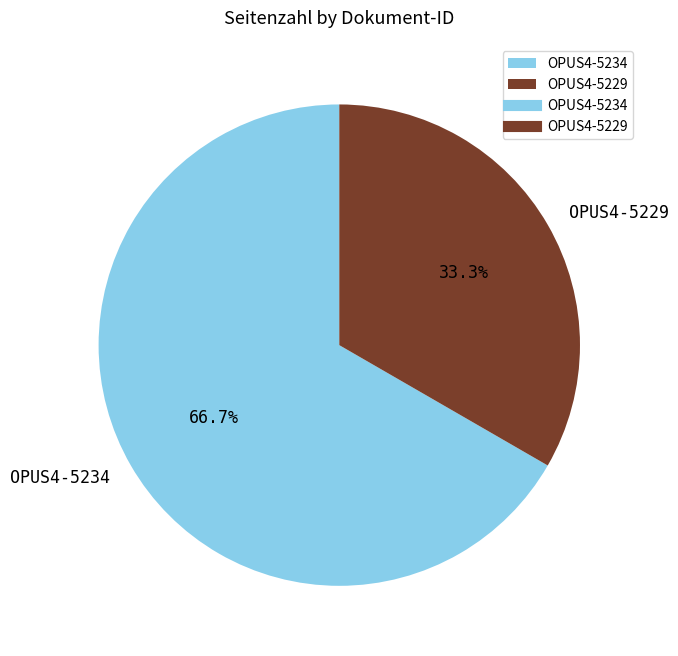

Which has a higher value, OPUS4-5234 or OPUS4-5229?

OPUS4-5234